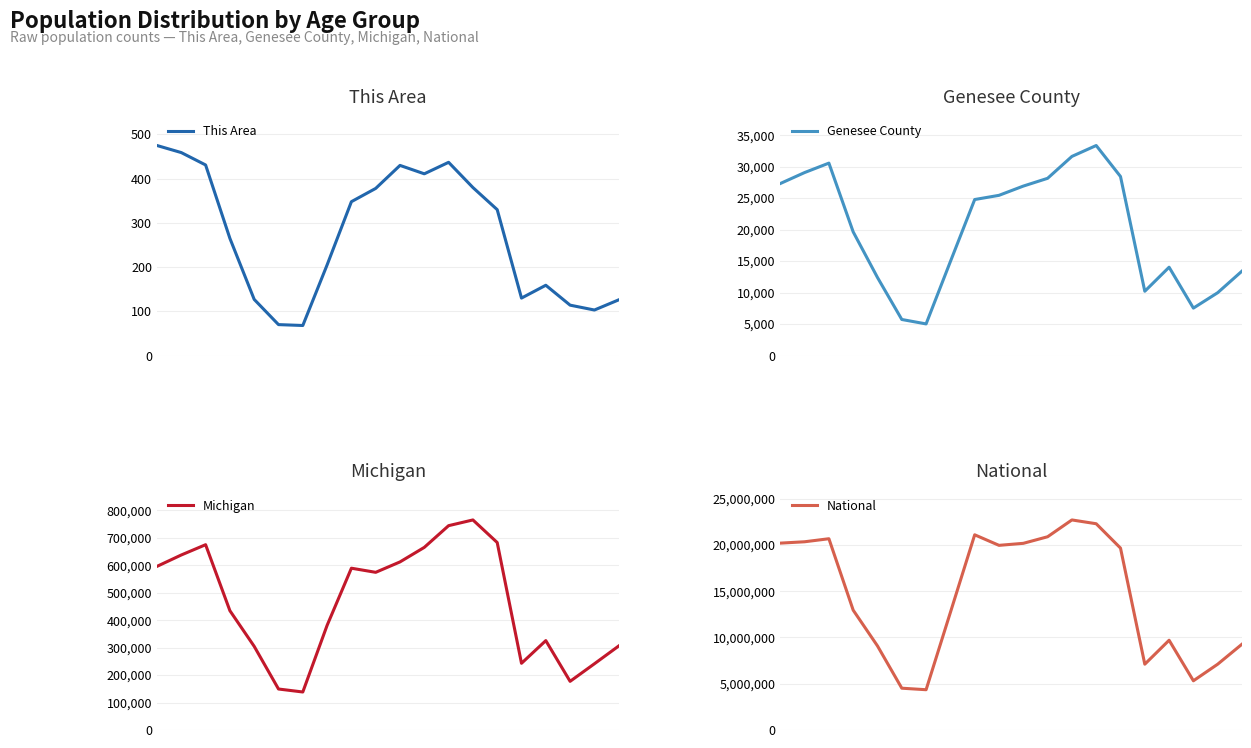

What is the difference between the This Area values at 15 and 3?

135